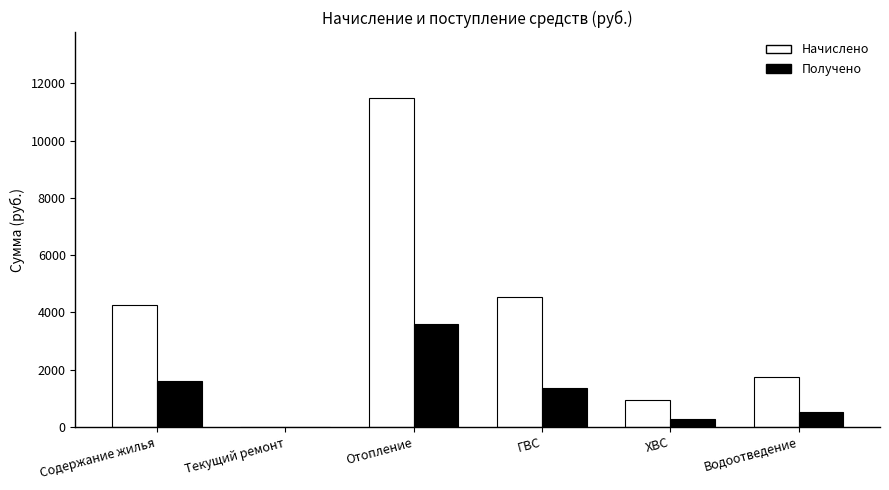

Count the number of data series in this chart.

2